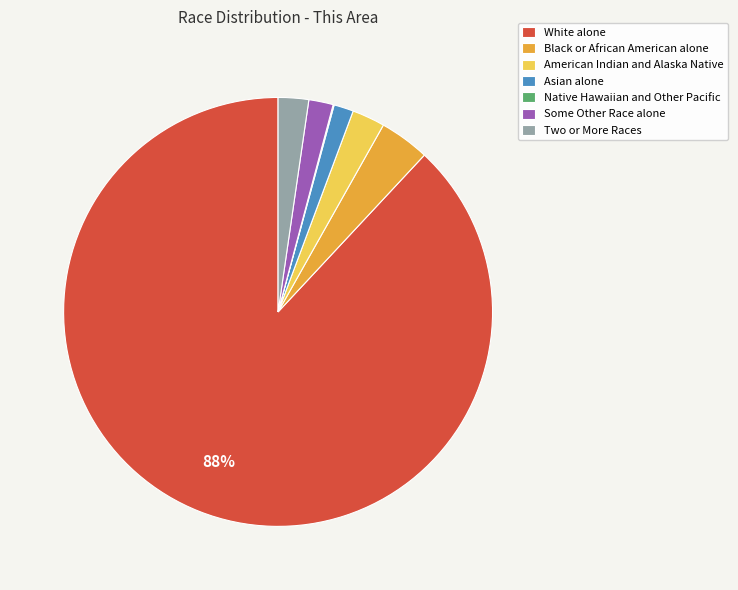

To the nearest percent, what percentage of the pie is Asian alone?

1%